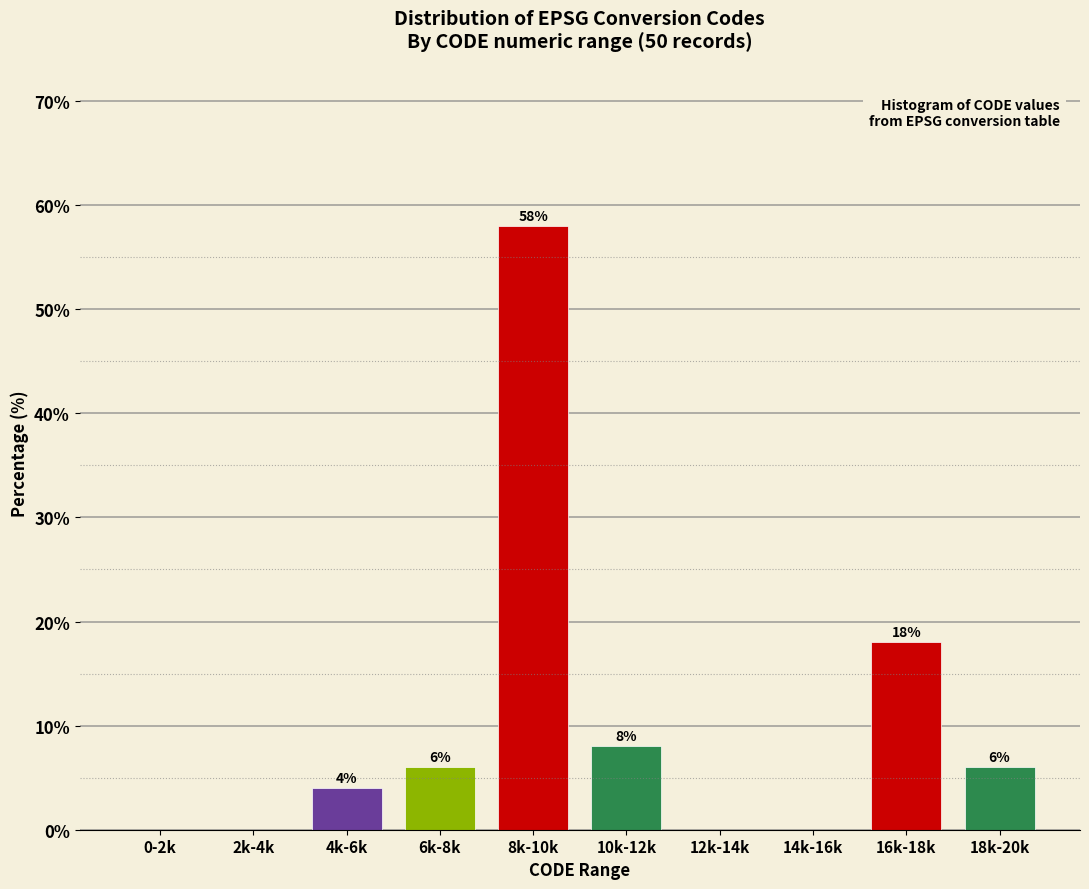

Reading left to right, what are all the values shown in this chart?

0-2k=0.0	2k-4k=0.0	4k-6k=4.0	6k-8k=6.0	8k-10k=58.0	10k-12k=8.0	12k-14k=0.0	14k-16k=0.0	16k-18k=18.0	18k-20k=6.0